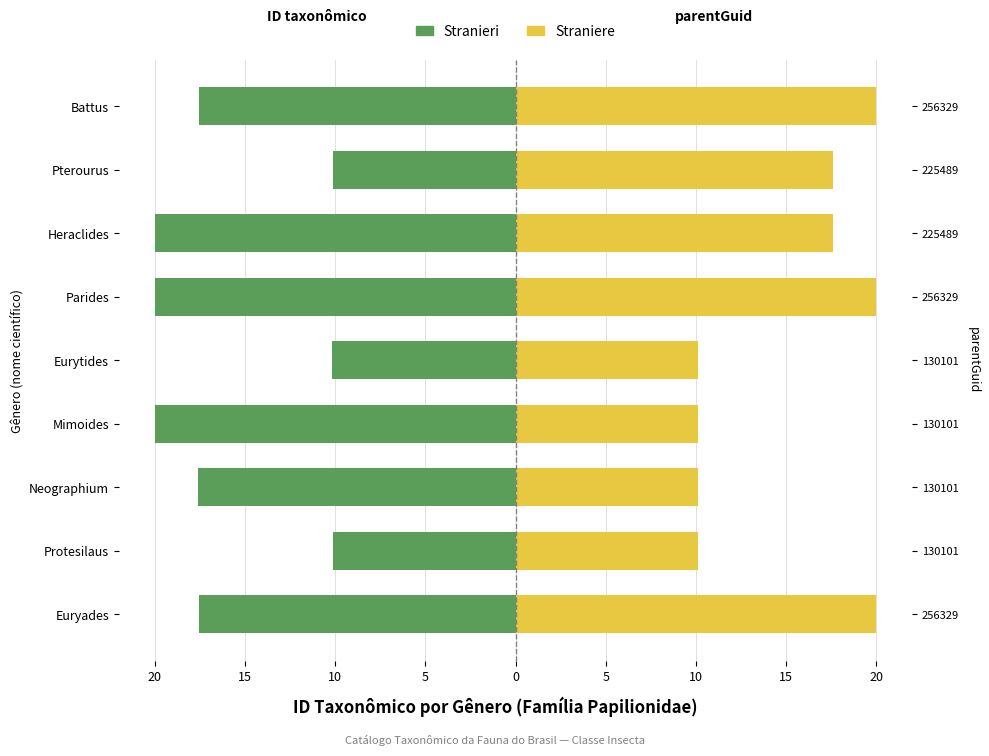

How many bars are there in each group?

2